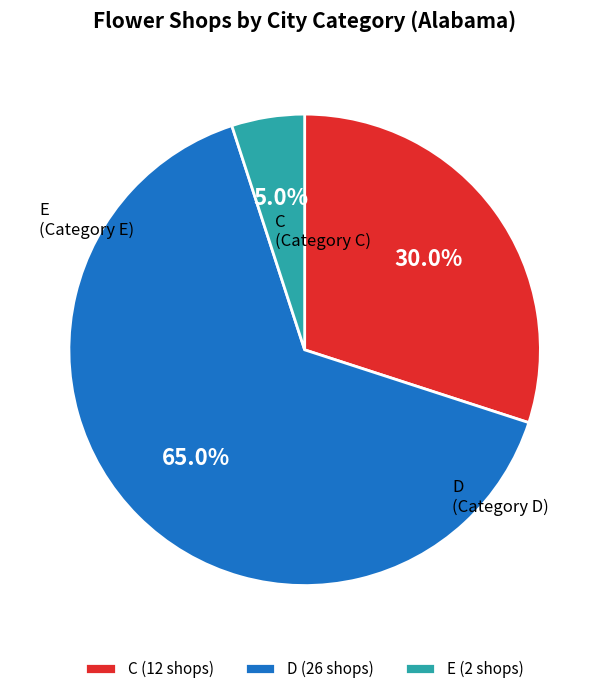

Which has a higher value, E or C?

C